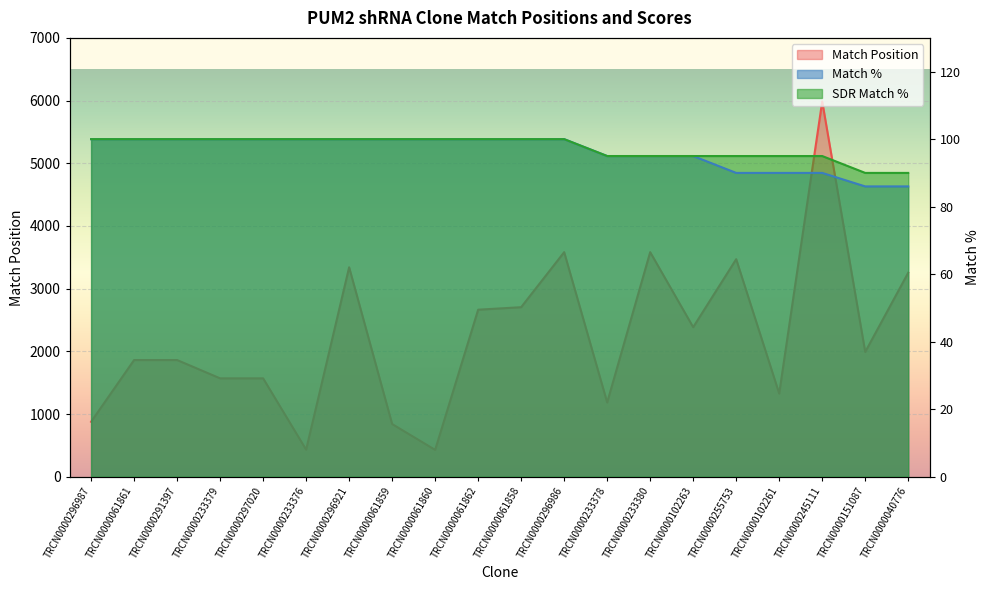

What is the difference between the maximum and minimum values in the Match Position series?

5558